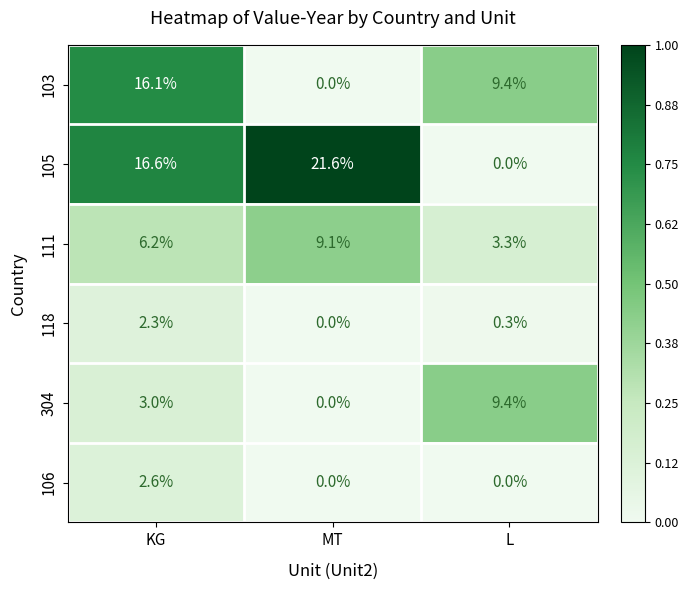

At how many categories does at least one series exceed 0?

3